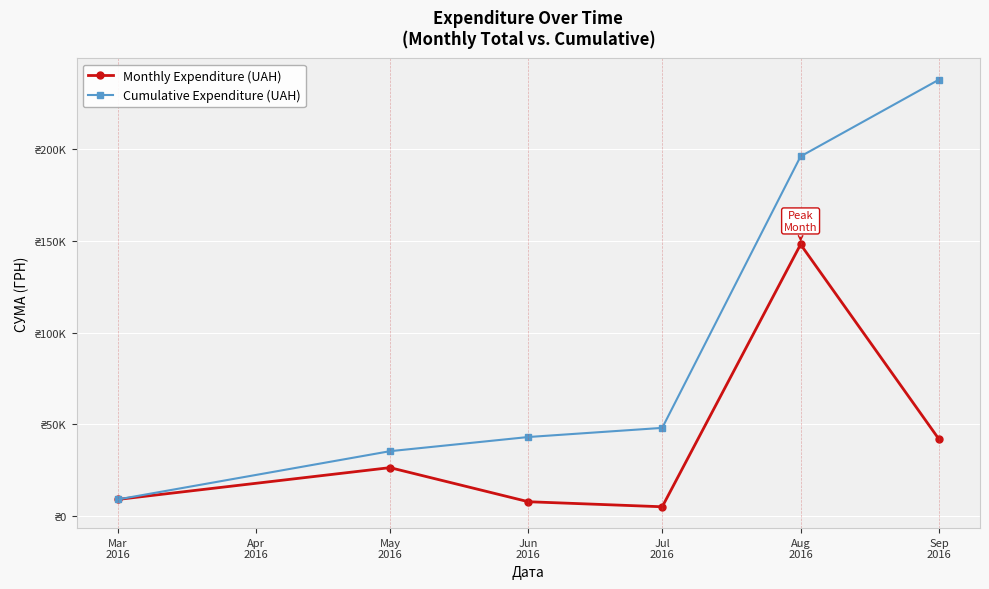

What is the label of the 4th point from the right?

Jun
2016